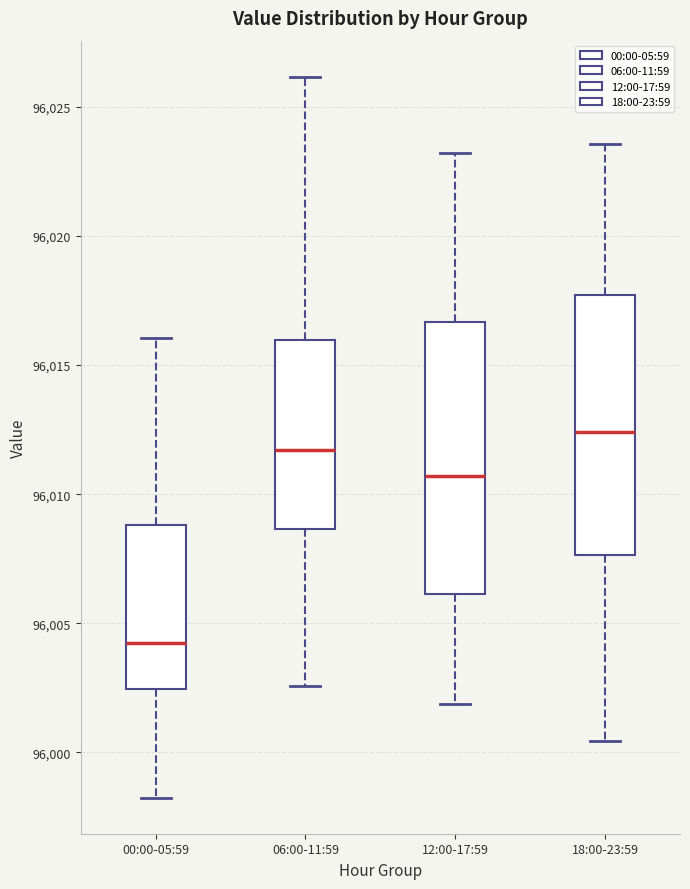

Which box has the highest median line?

18:00-23:59